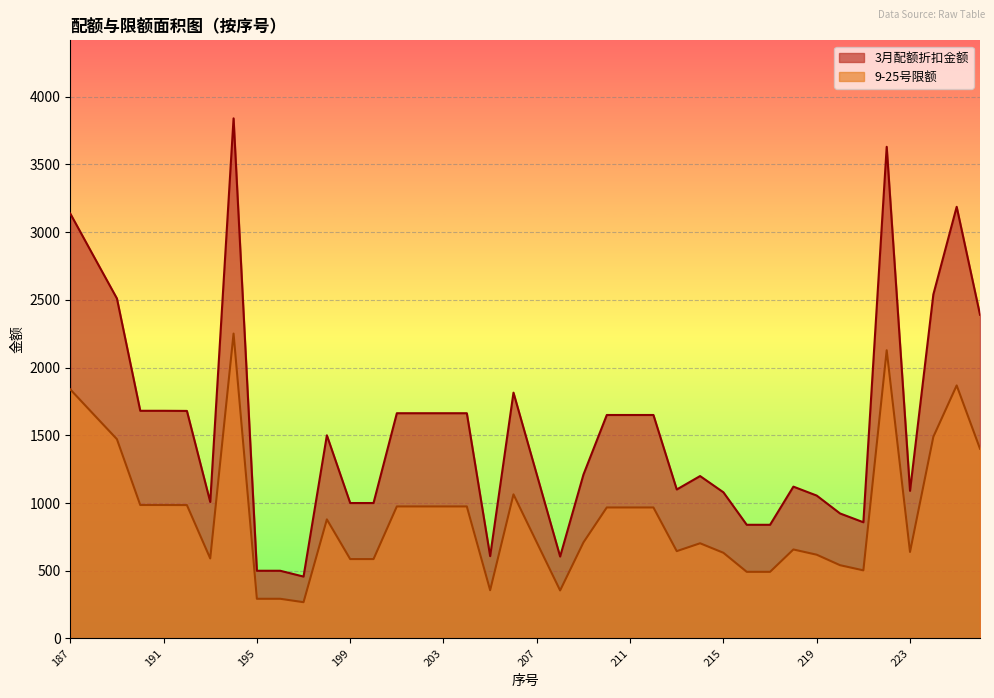

List the series in order of their overall mean, highest first.

3月配额折扣金额, 9-25号限额